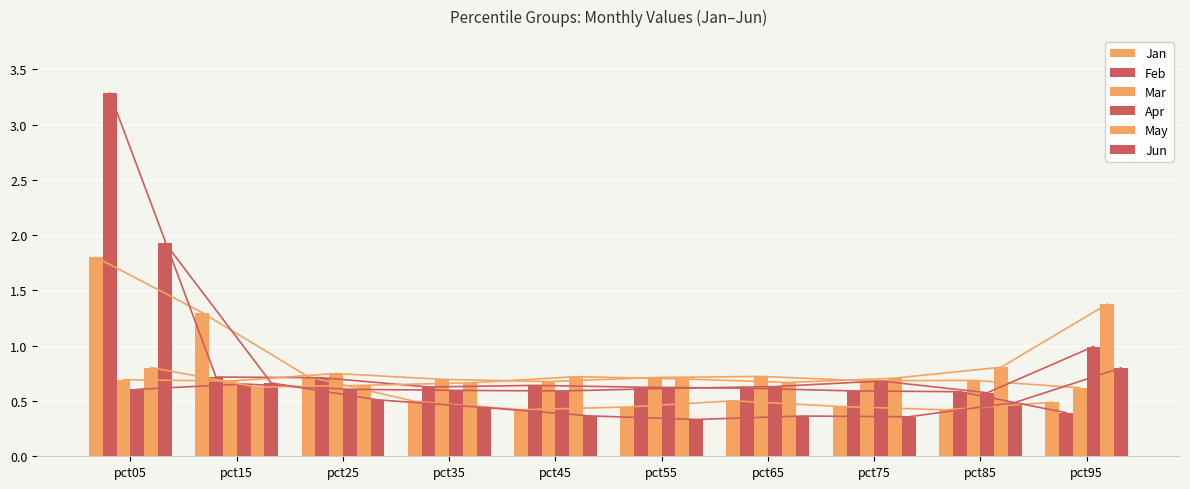

What is the maximum value for Feb?

3.3